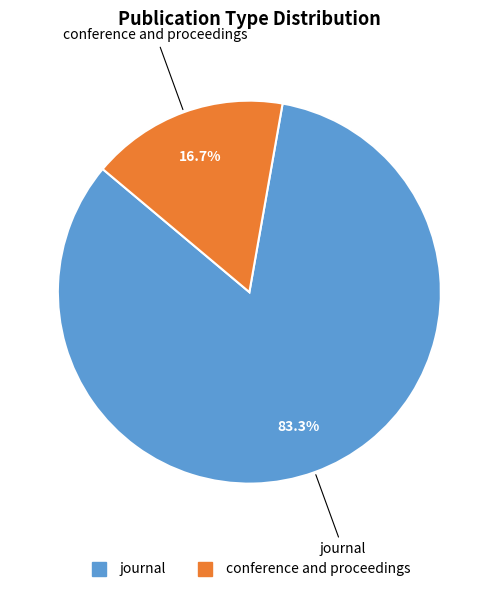

Count the number of slices in the pie.

2